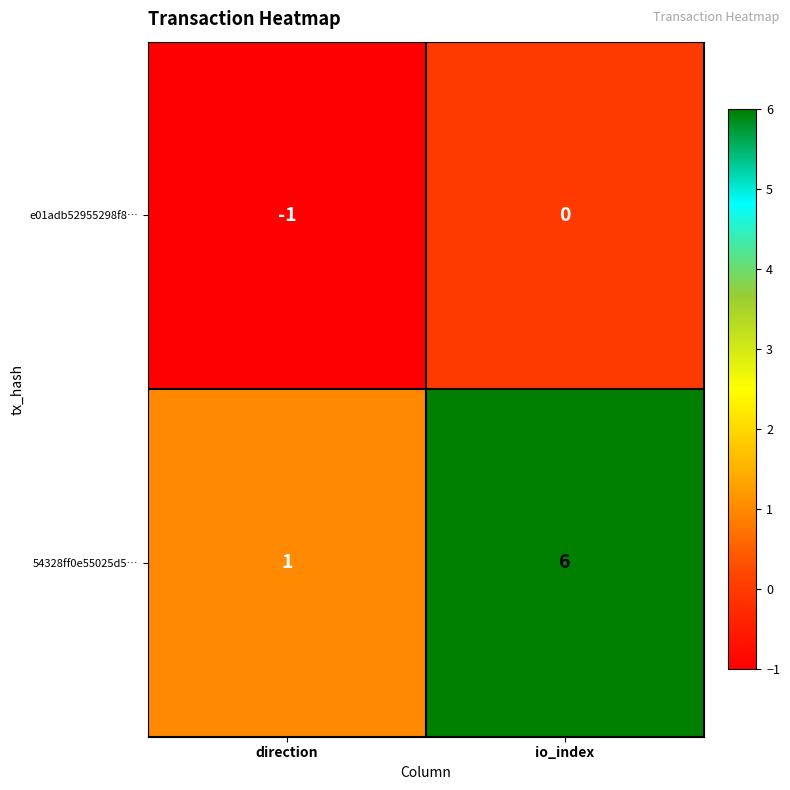

How many distinct data groups are displayed?

2